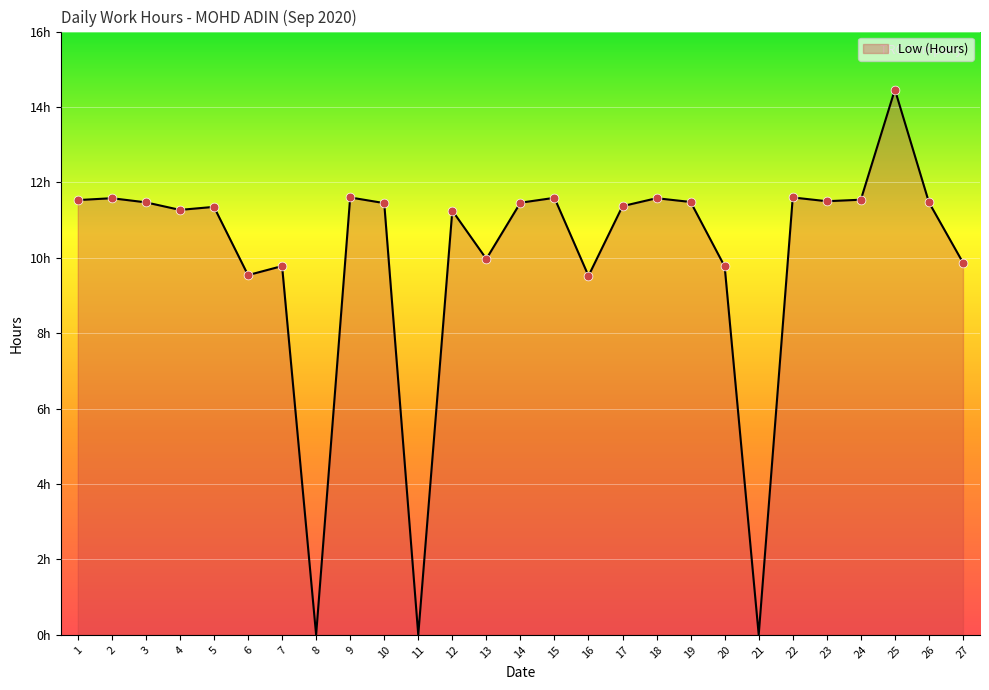

Approximately how many times larger is the value at 2 compared to 20?

1.2